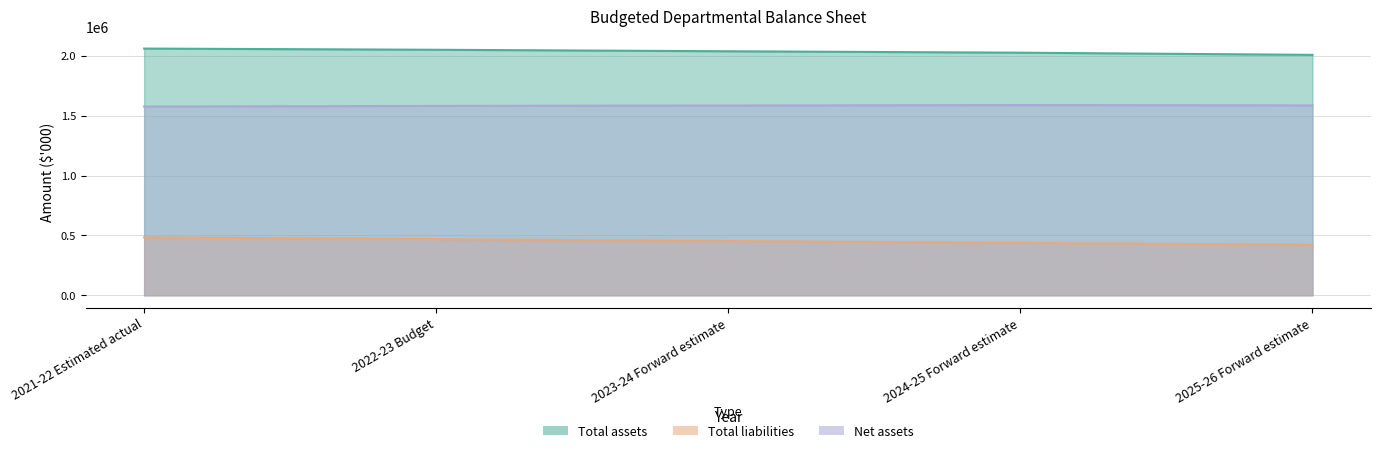

Is it true that Total assets equals 759648 at 2023-24 Forward estimate?

False